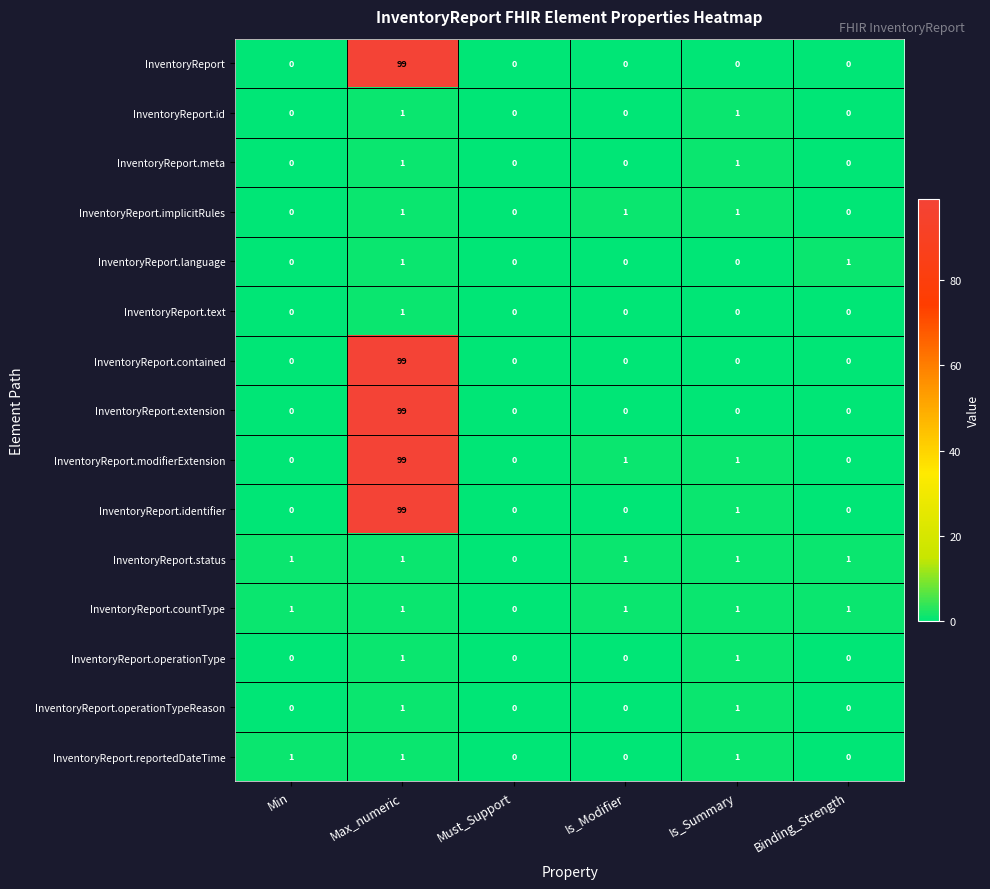

Where is InventoryReport.identifier nearest to the value 49?

Is_Summary